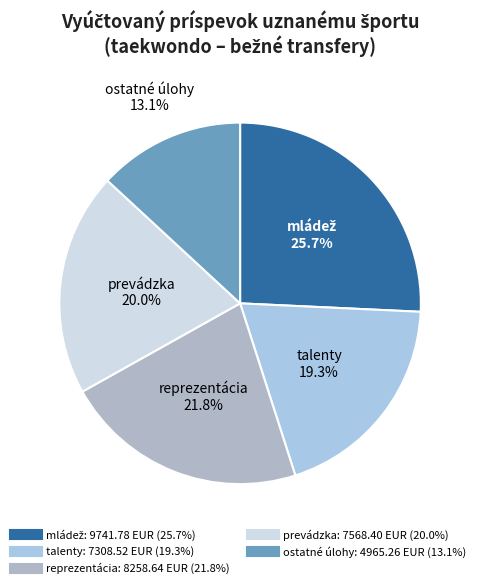

Which has a higher value, reprezentácia or prevádzka?

reprezentácia